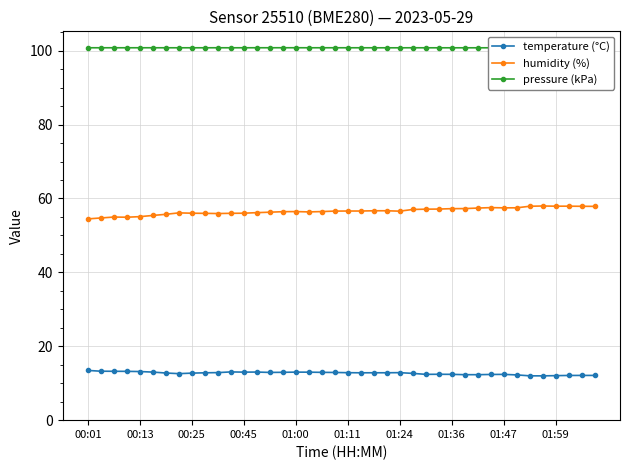

What is the average value of the humidity (%) series?

56.6